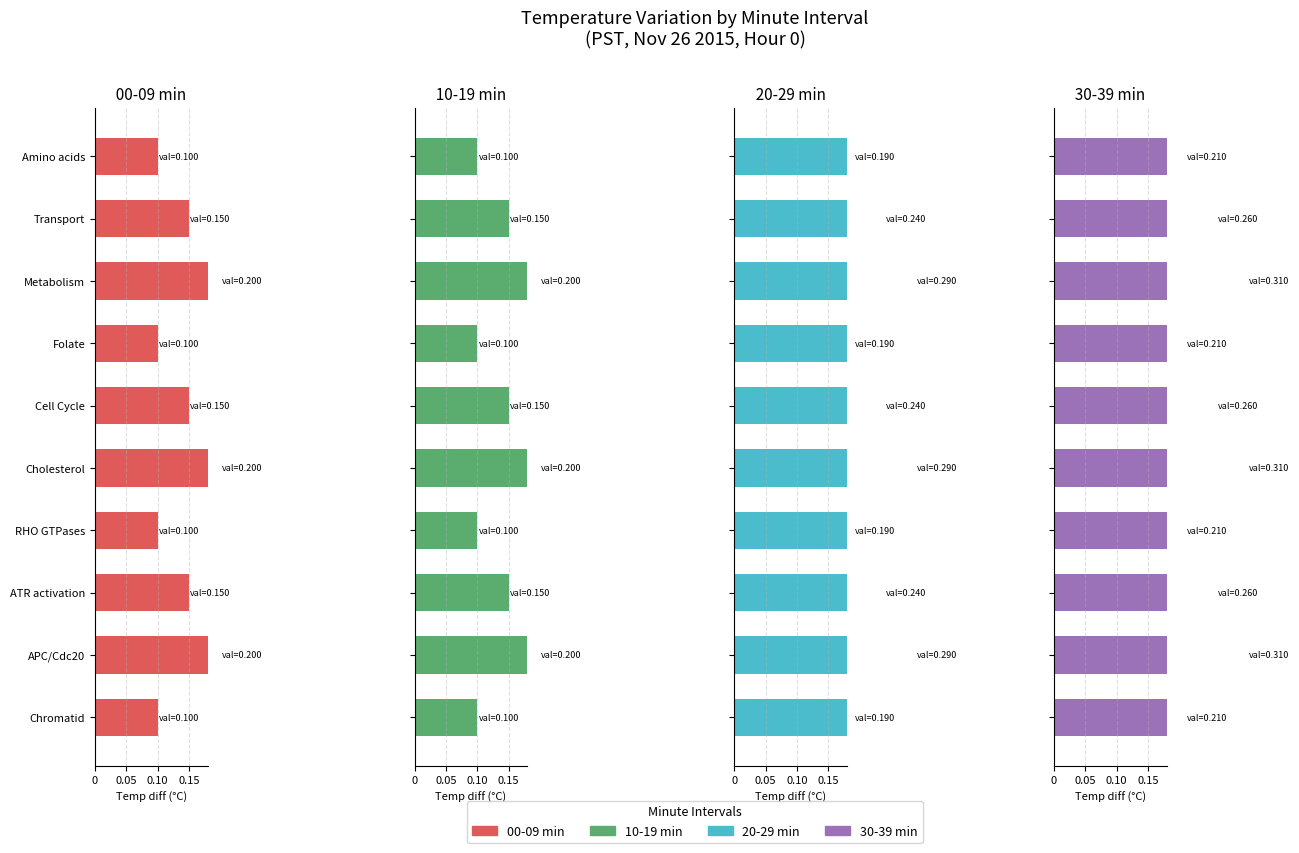

What are all the series names shown in the legend?

00-09 min, 10-19 min, 20-29 min, 30-39 min